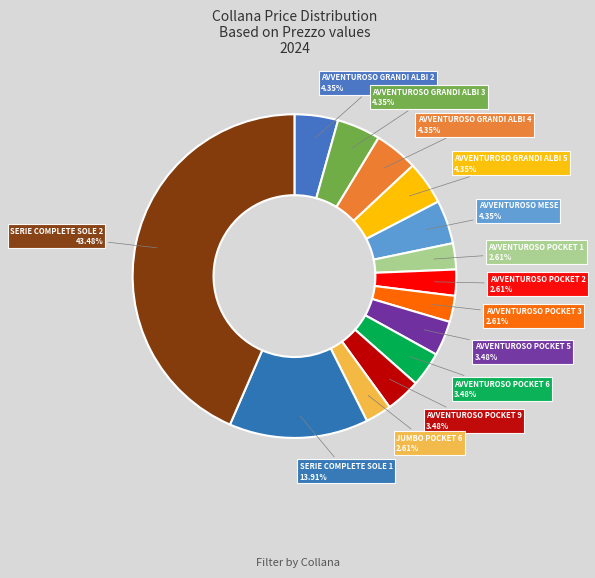

Count the number of slices in the pie.

14